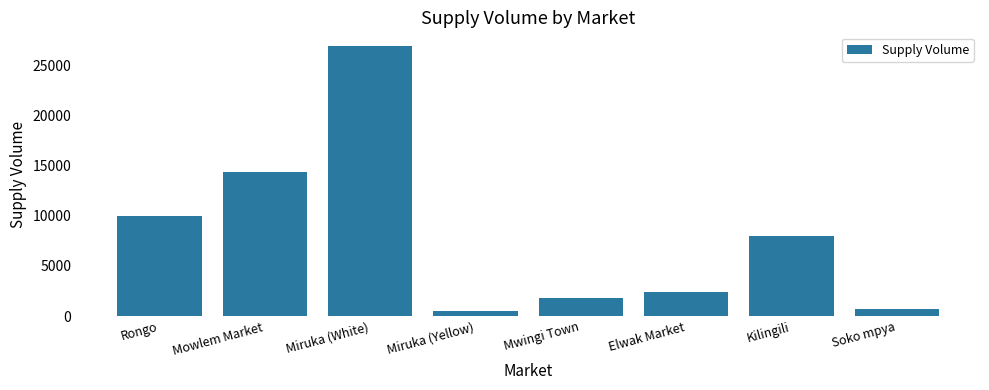

What is the label of the 8th bar from the left?

Soko mpya